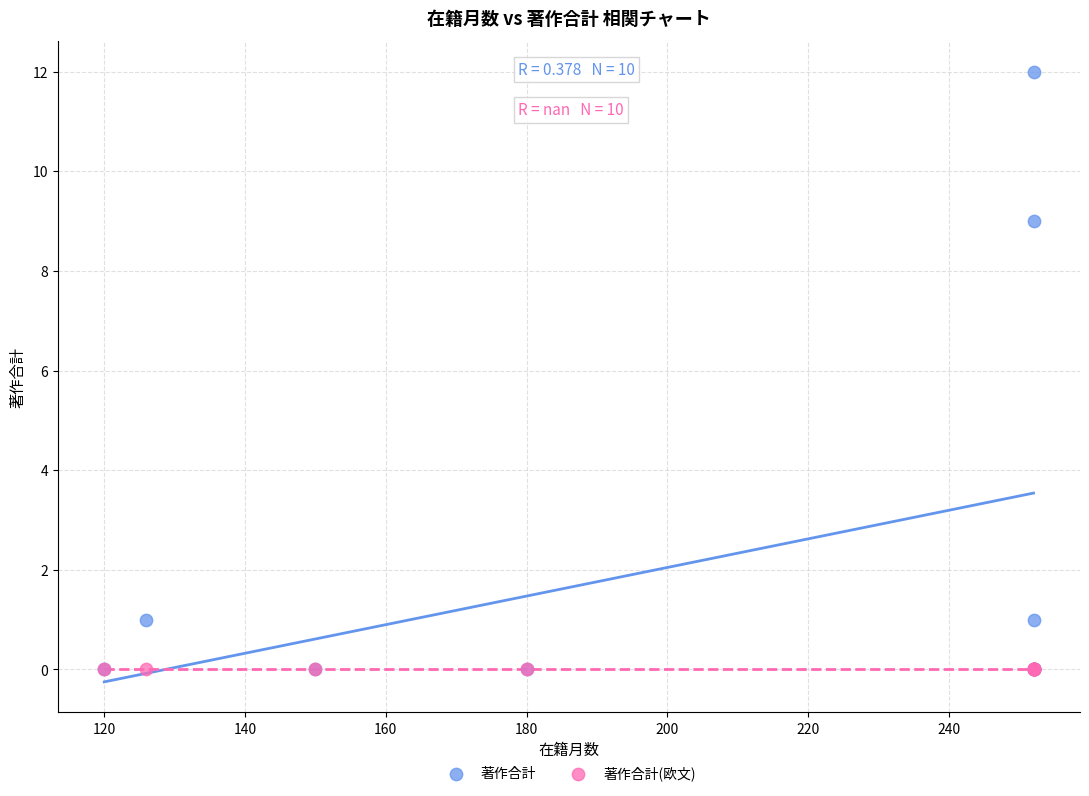

In the 著作合計 series, what Y value is closest to 6?

9